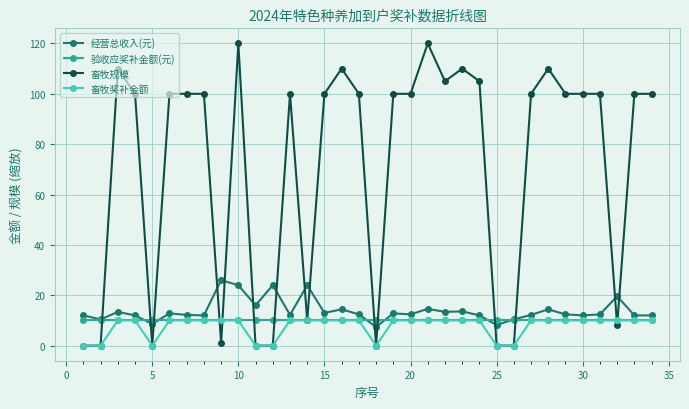

Does the chart have visible grid lines?

Yes